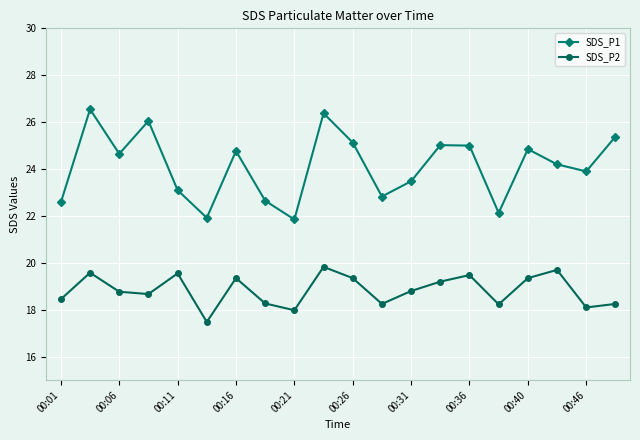

What is the value of the SDS_P2 point at the 14th from the left?

19.2